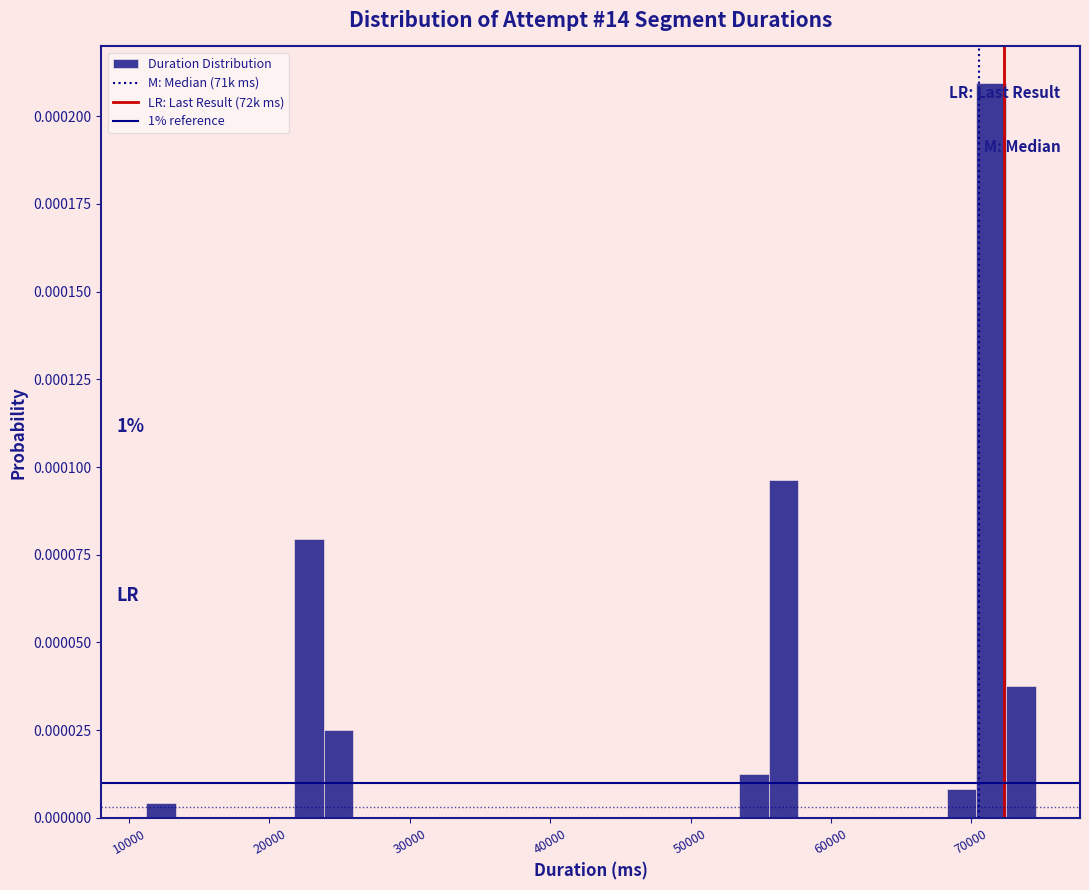

Around what value on the x-axis is the tallest bar? Give the approximate position of its centre, as read against the axis.

71000